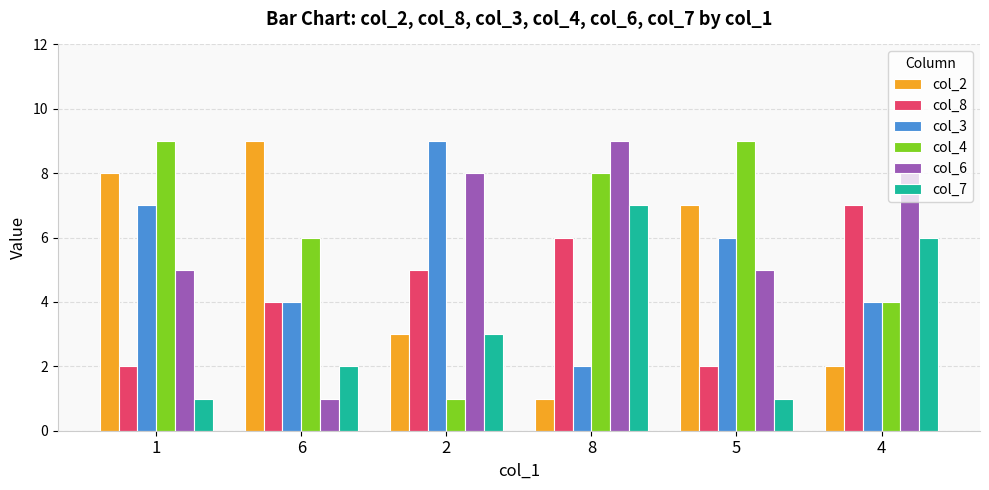

How many data points does each series have?

6